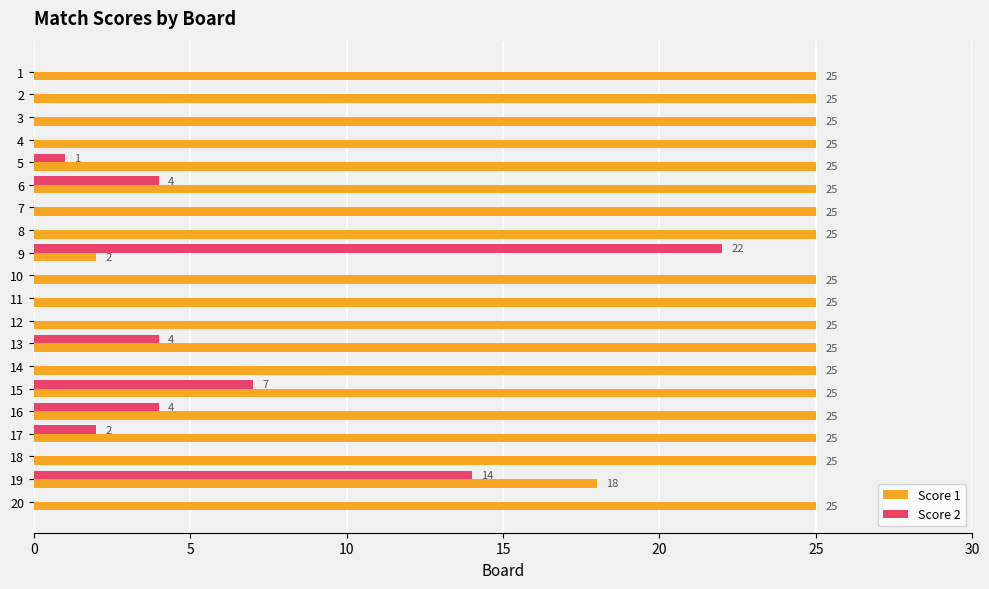

Which series has the widest spread of values?

Score 1